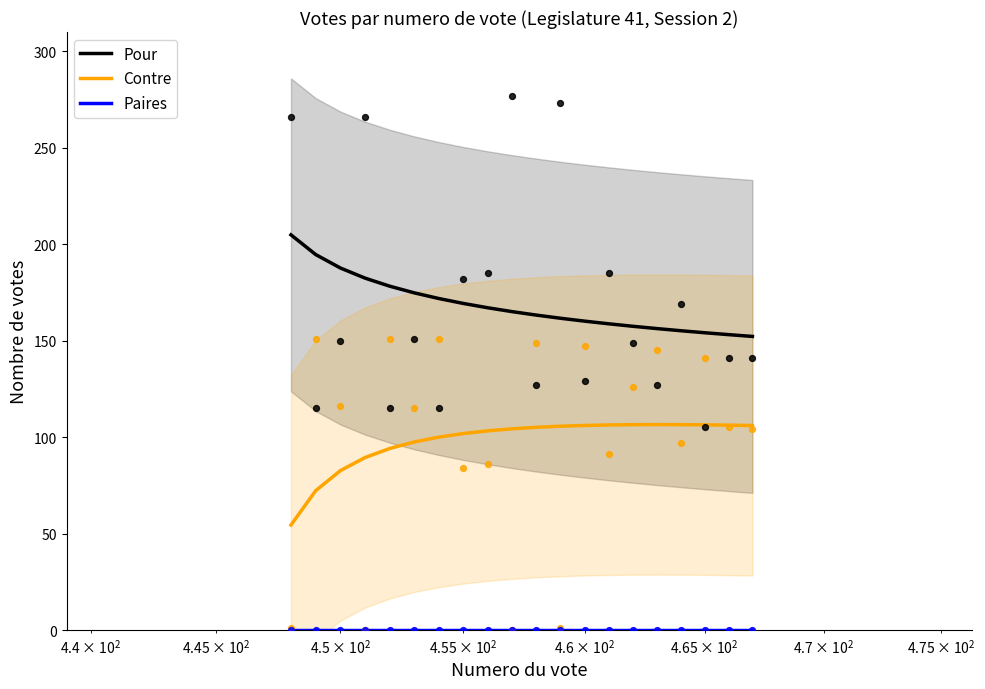

Which series contains the highest Y value?

Pour